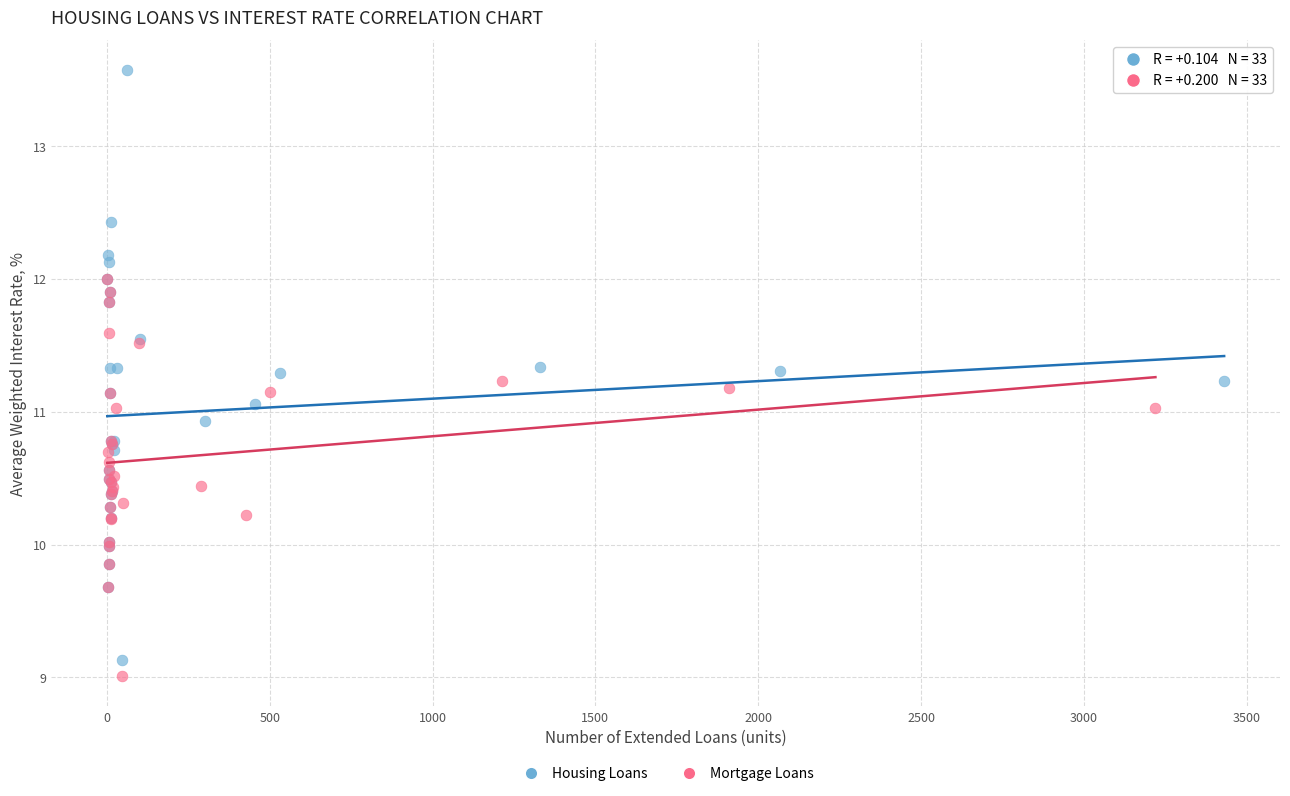

What are all the series names shown in the legend?

Housing Loans, Mortgage Loans